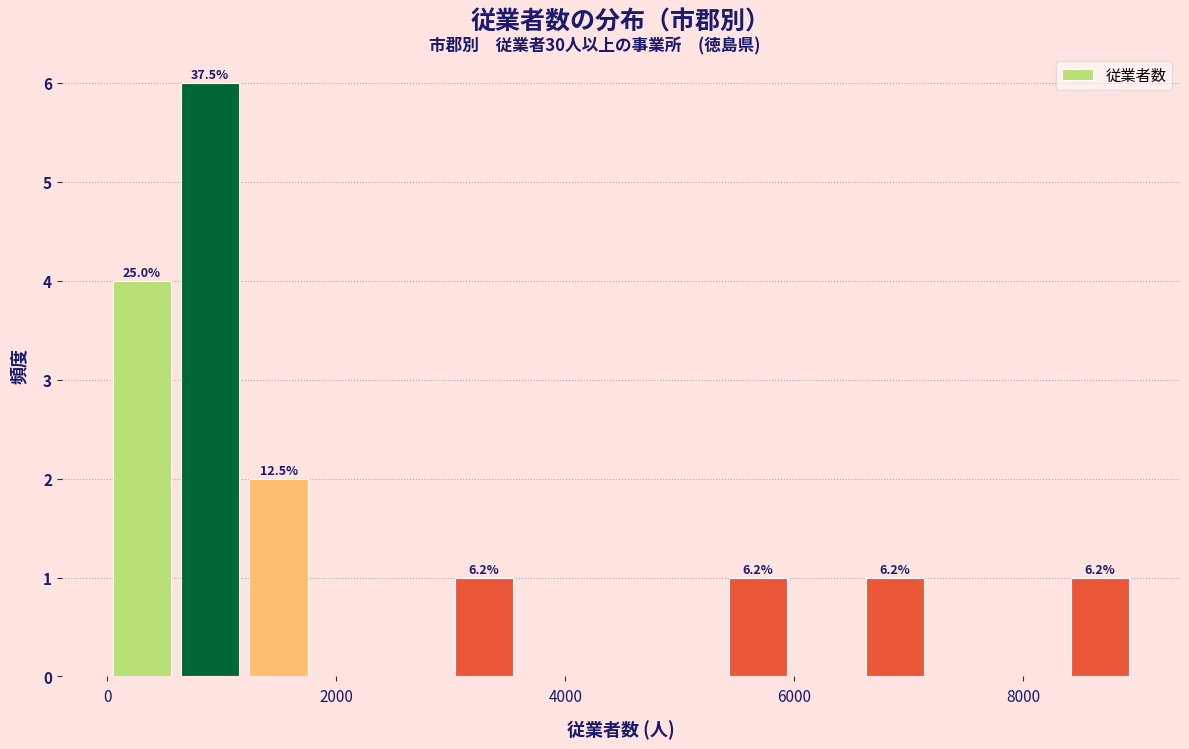

Around what value on the x-axis is the tallest bar? Give the approximate position of its centre, as read against the axis.

800